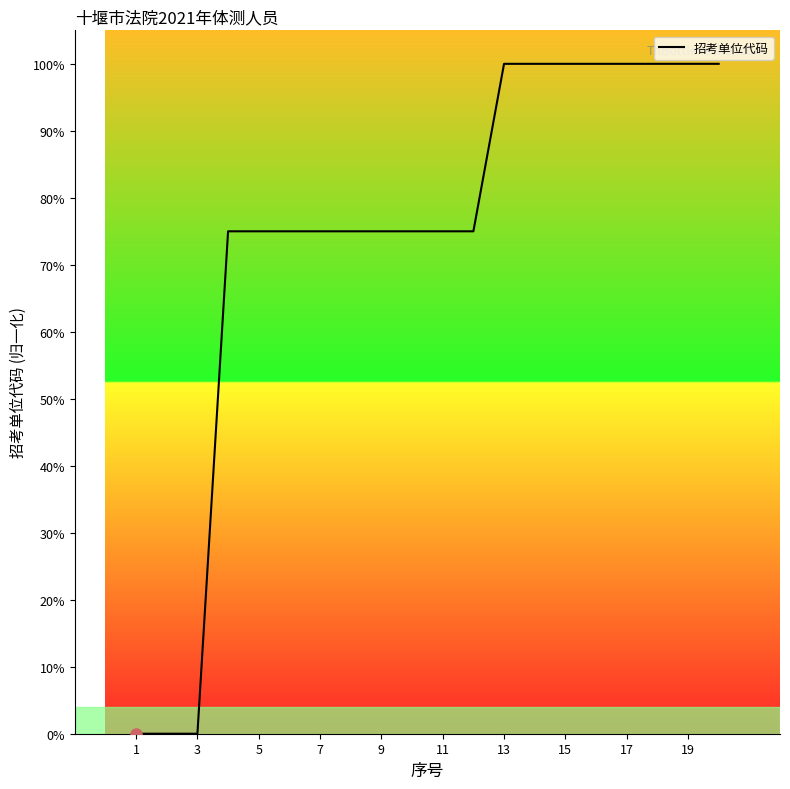

What is the greatest value displayed?

100.0